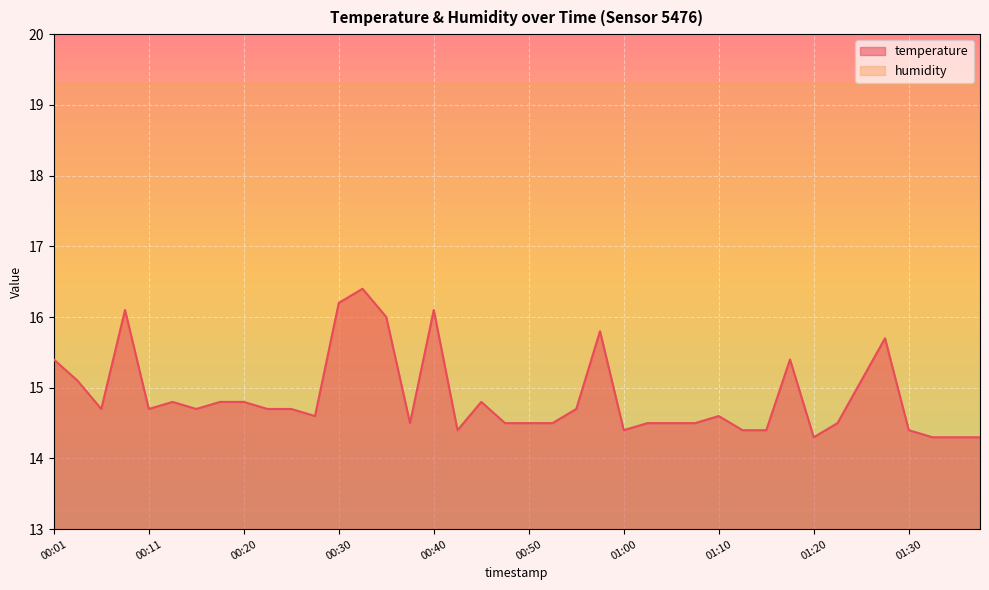

What is the maximum value shown in the chart?

19.3